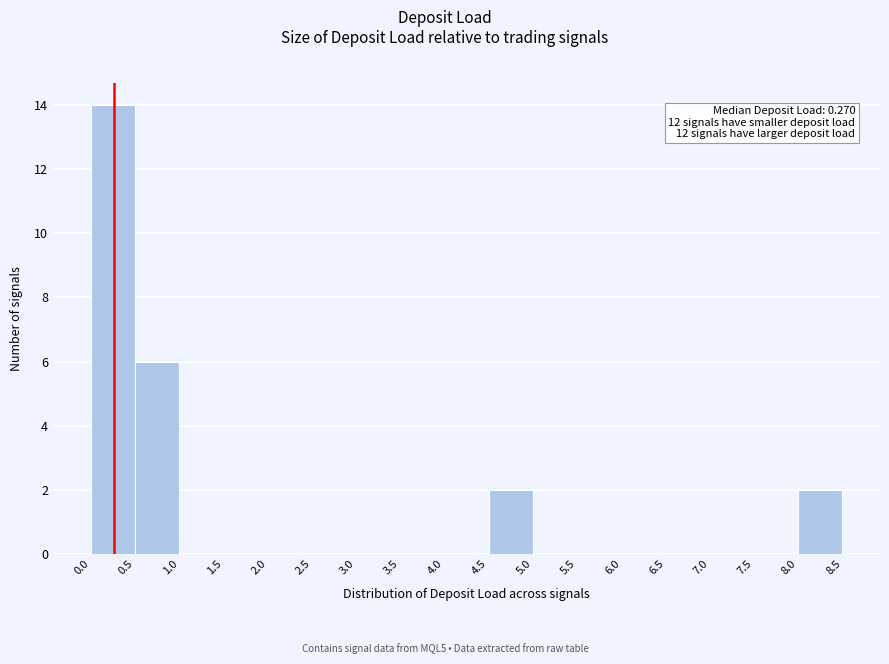

Which range on the x-axis has the tallest bar?

0.0 to 0.5